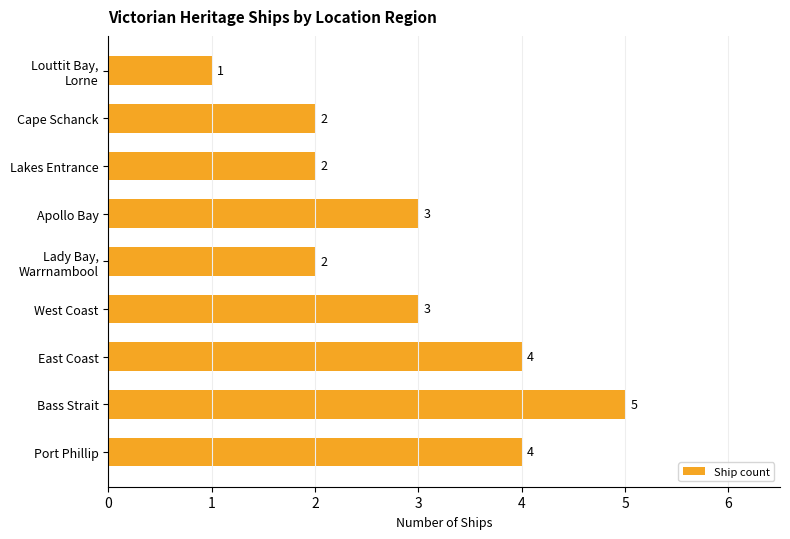

What is the maximum value shown in the chart?

5